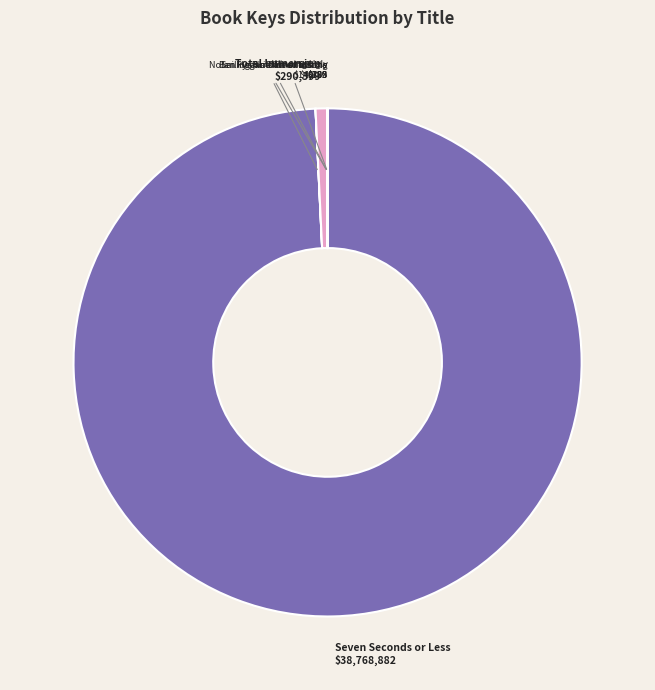

Is it true that Total Immersion is 9% of the pie?

False